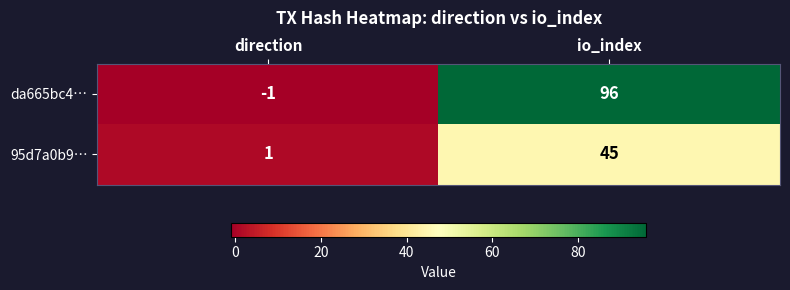

Which series has the widest spread of values?

da665bc4…